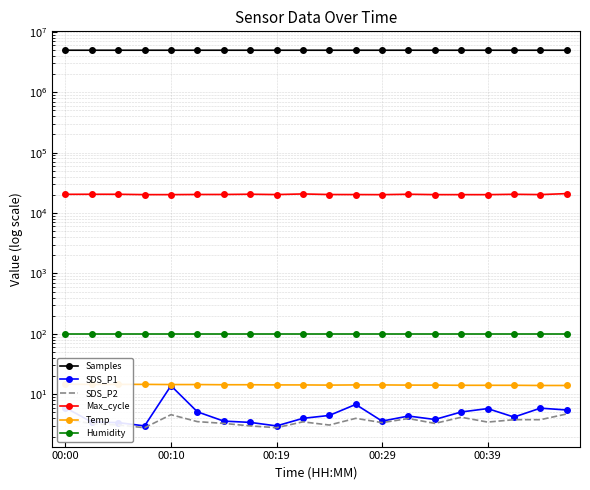

List the series in order of their peak value, highest first.

Samples, Max_cycle, Humidity, Temp, SDS_P1, SDS_P2